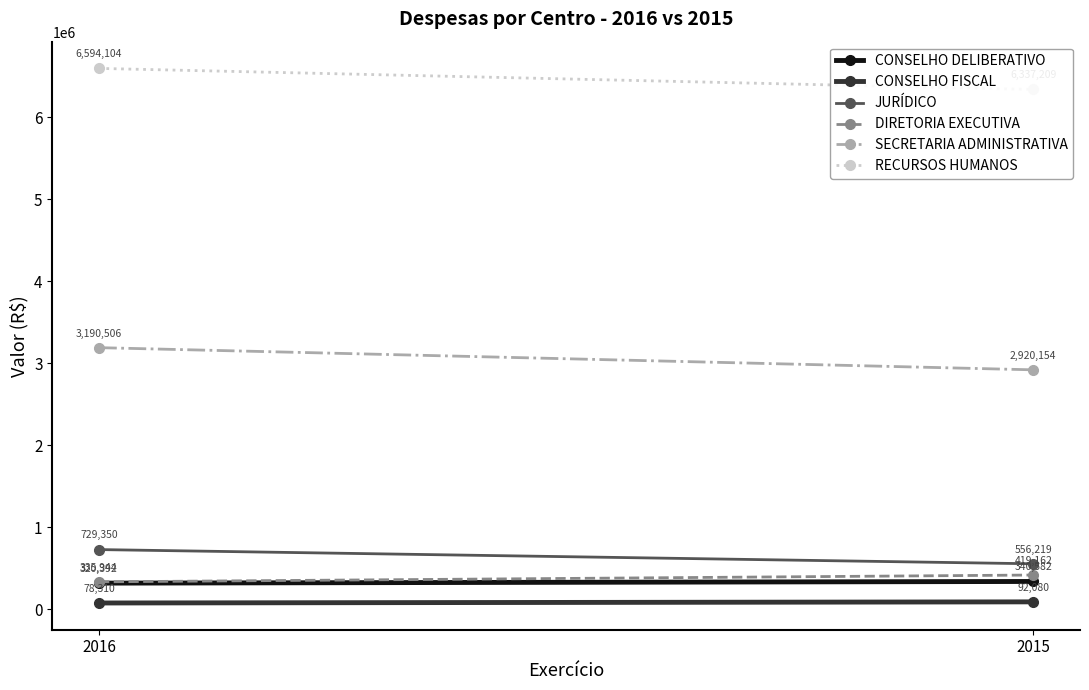

What is the difference between the DIRETORIA EXECUTIVA values at 2016 and 2015?

83218